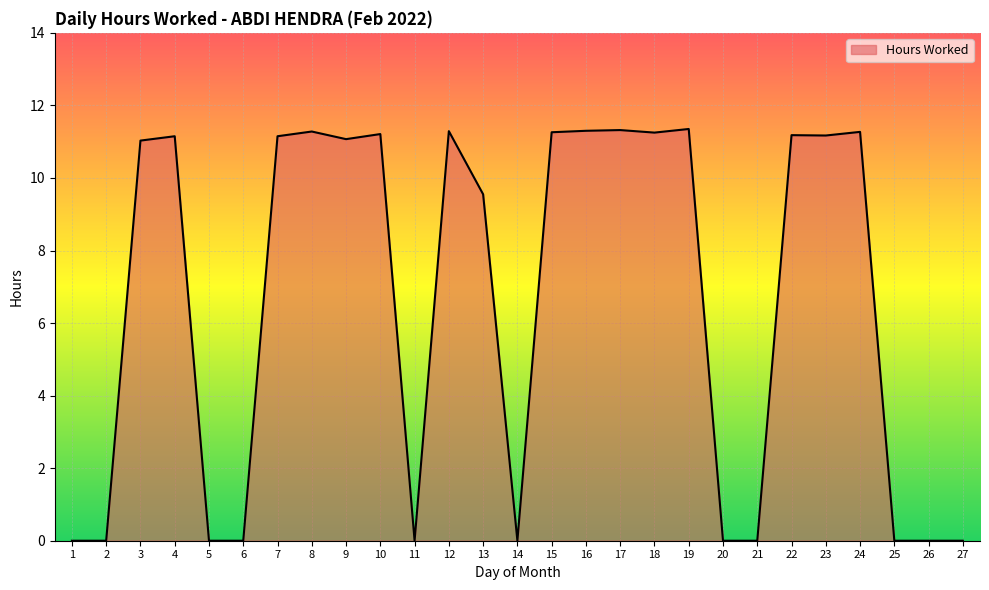

At which label is the value closest to 5?

13